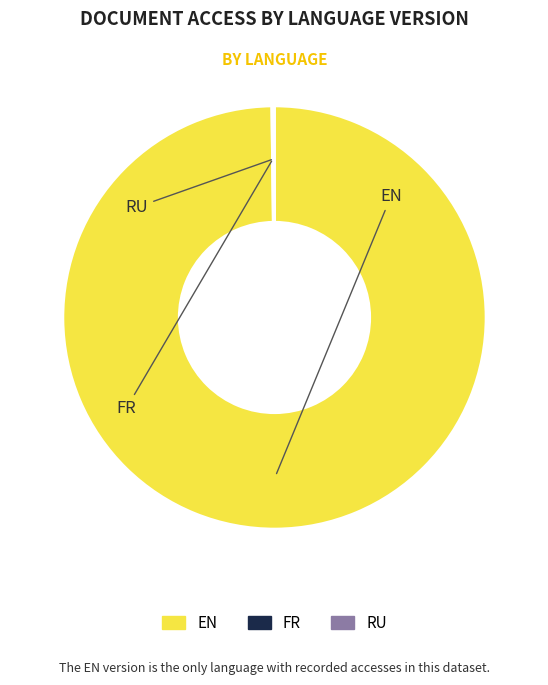

To the nearest percent, what is the difference between the EN and FR slice percentages?

100%